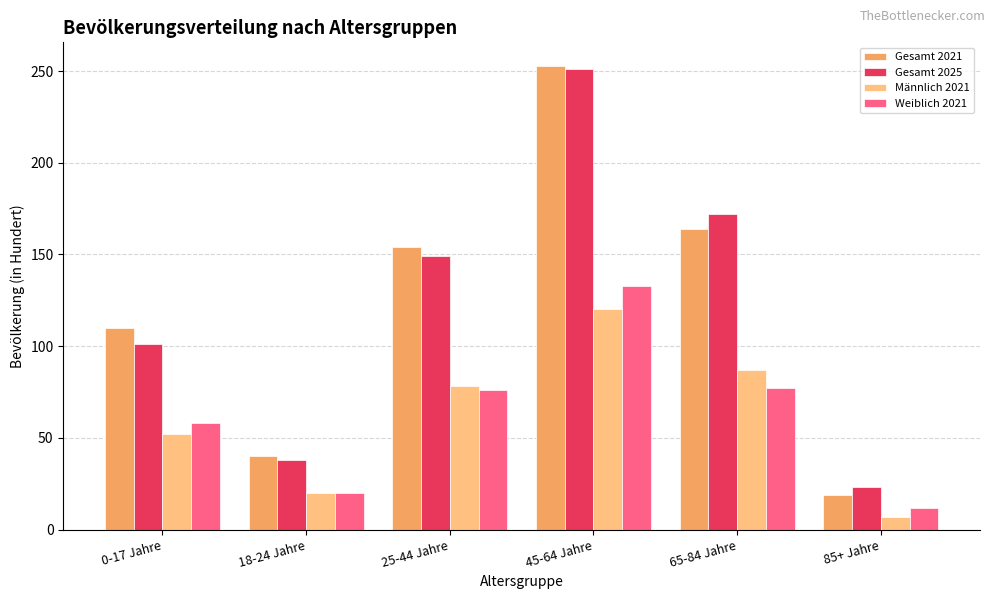

Which category has the lowest value in the Gesamt 2025 series?

85+ Jahre